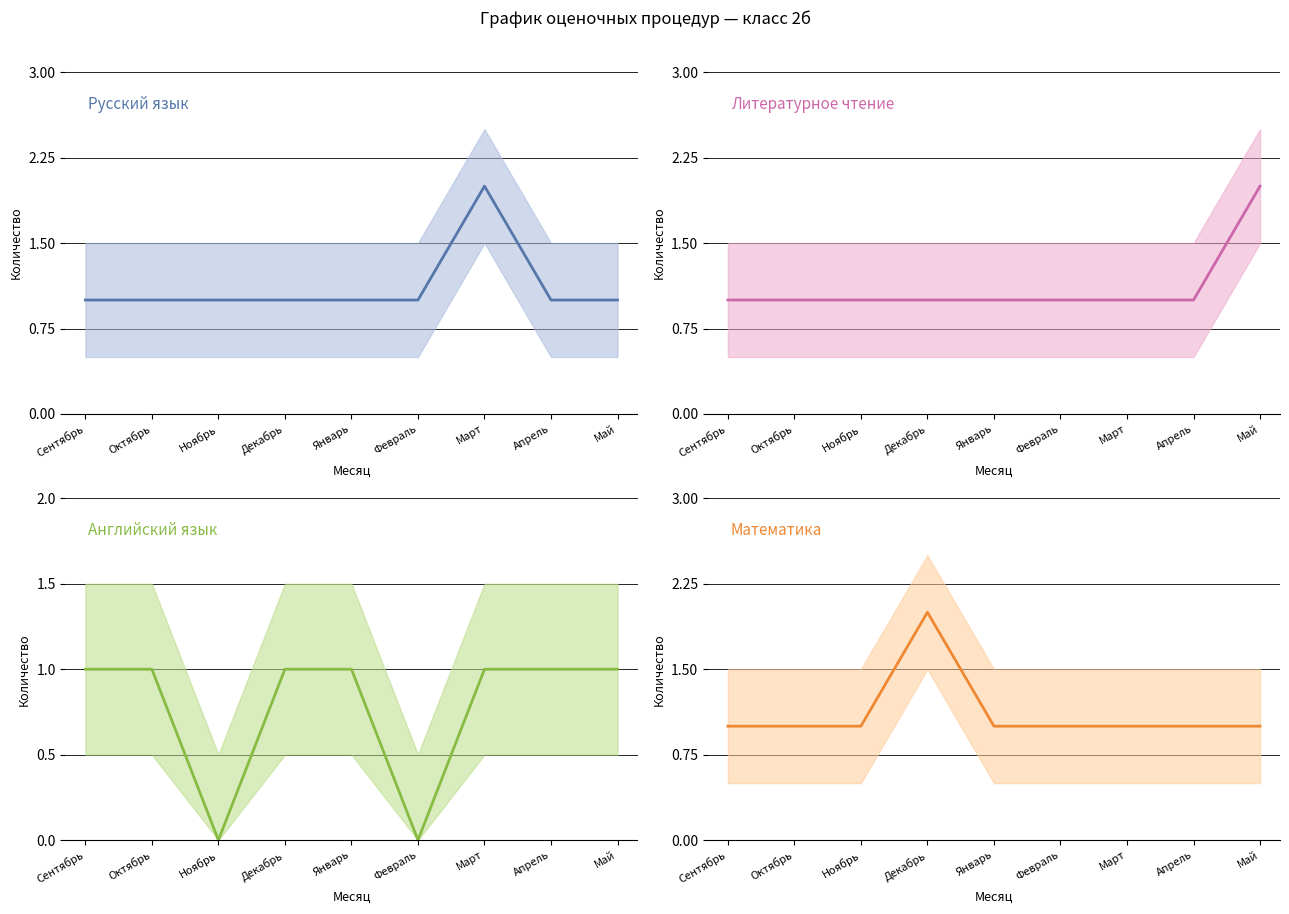

Reading left to right, extract all data points from this chart.

Русский язык: Сентябрь=1	Октябрь=1	Ноябрь=1	Декабрь=1	Январь=1	Февраль=1	Март=2	Апрель=1	Май=1
Литературное чтение: Сентябрь=1	Октябрь=1	Ноябрь=1	Декабрь=1	Январь=1	Февраль=1	Март=1	Апрель=1	Май=2
Английский язык: Сентябрь=1	Октябрь=1	Ноябрь=0	Декабрь=1	Январь=1	Февраль=0	Март=1	Апрель=1	Май=1
Математика: Сентябрь=1	Октябрь=1	Ноябрь=1	Декабрь=2	Январь=1	Февраль=1	Март=1	Апрель=1	Май=1